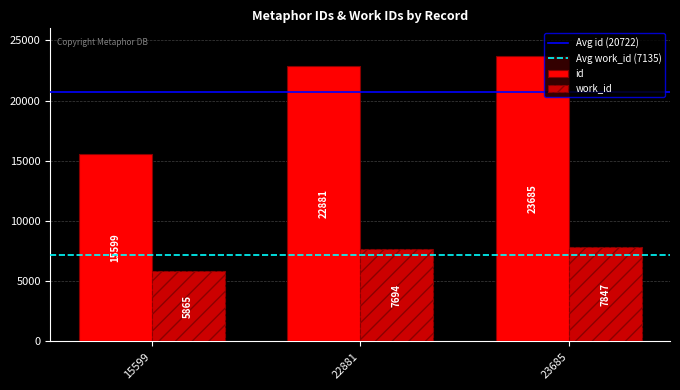

Reading left to right, extract all data points from this chart.

id: 15599=15599	22881=22881	23685=23685
work_id: 15599=5865	22881=7694	23685=7847